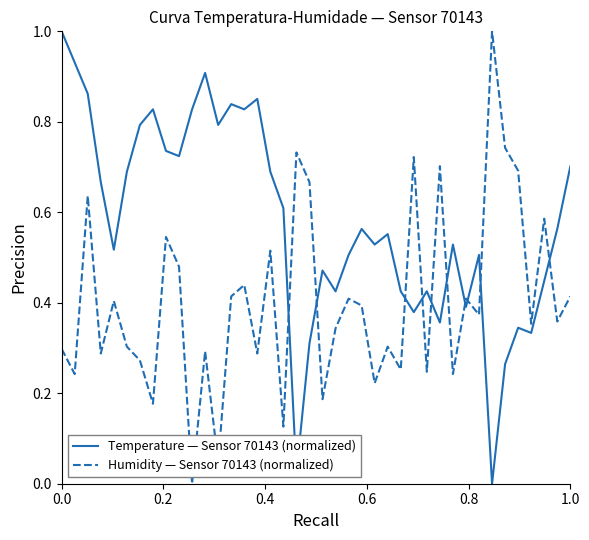

List the series in order of their overall mean, lowest first.

Humidity — Sensor 70143 (normalized), Temperature — Sensor 70143 (normalized)